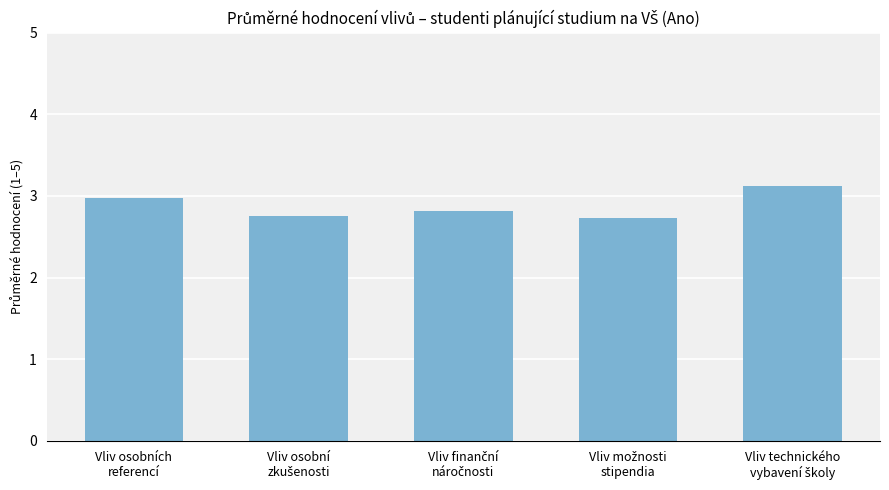

Reading left to right, what are all the values shown in this chart?

3.0	2.8	2.8	2.7	3.1